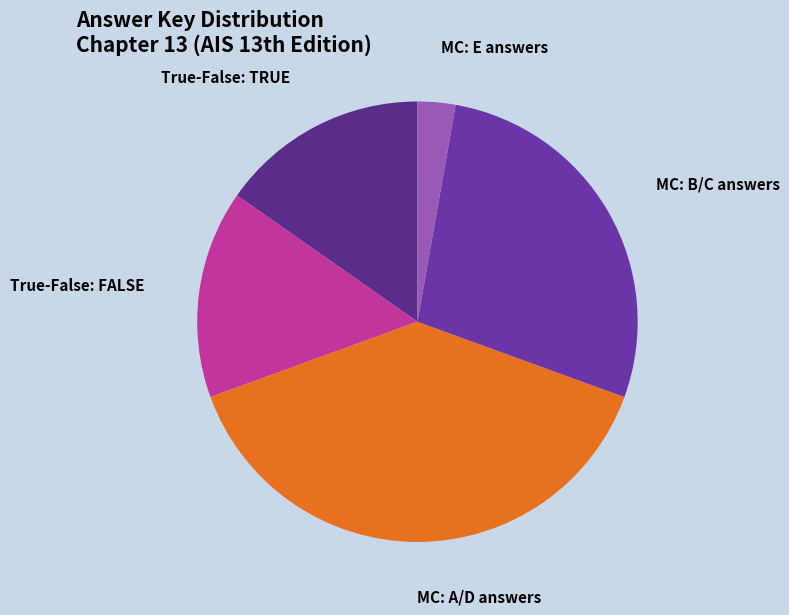

How many segments does this pie chart have?

5